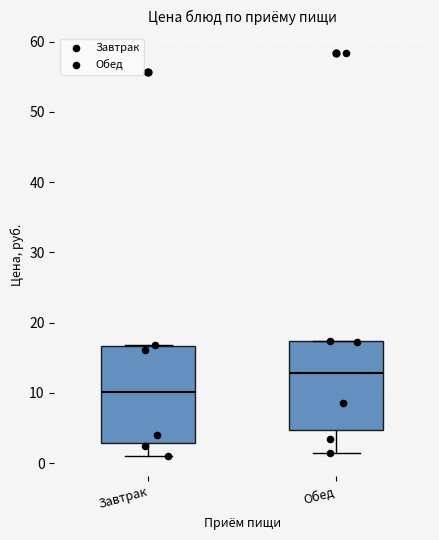

Comparing the boxes themselves (not the whiskers), which one is the tallest?

Завтрак